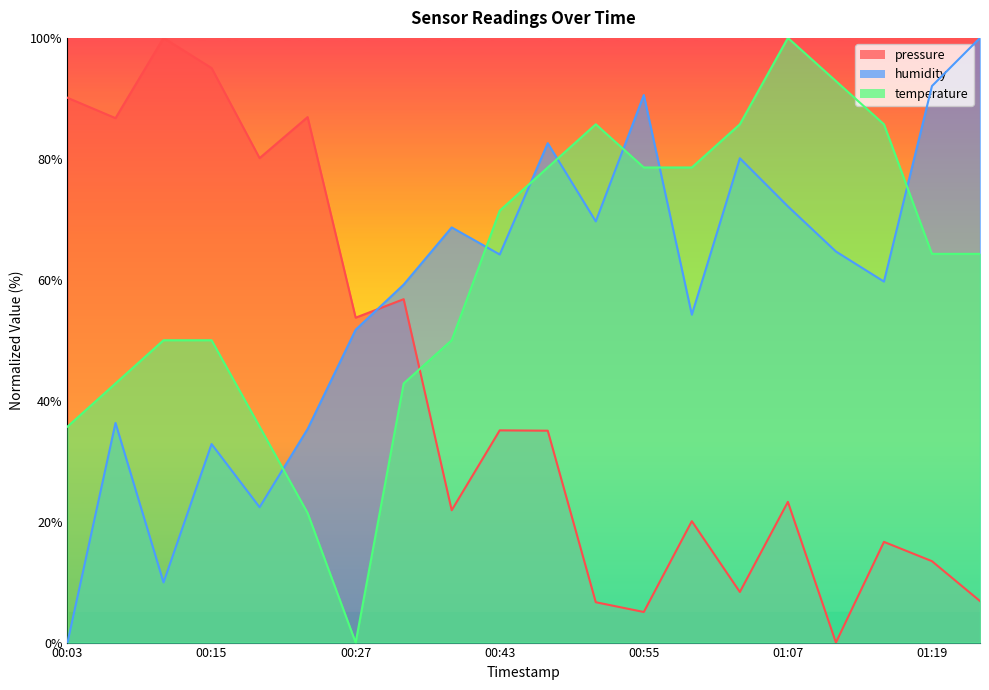

What is the total value across all series at 2023-01-25T00:47?

196.2